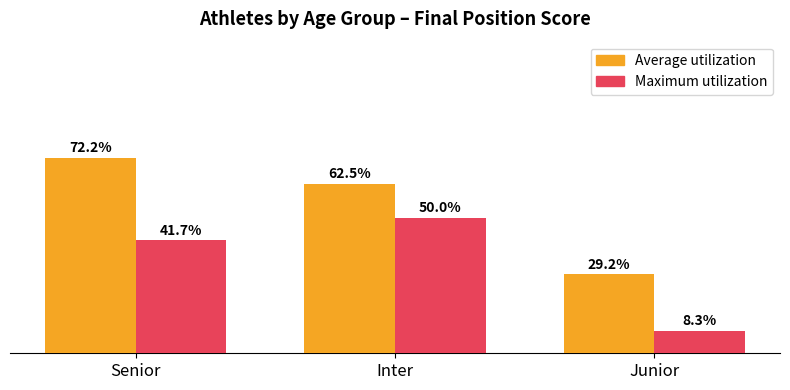

At which category does the chart reach its peak across all series?

Senior